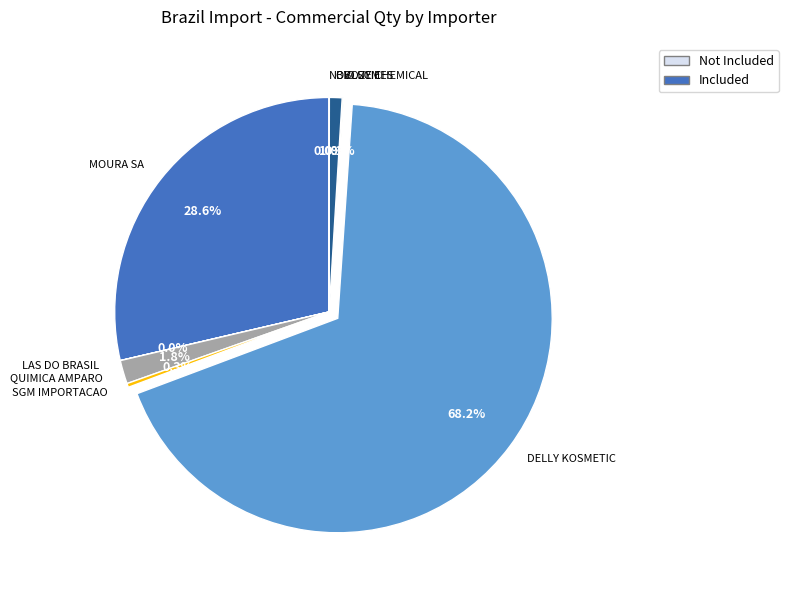

Is there any slice that represents more than half of the pie?

Yes